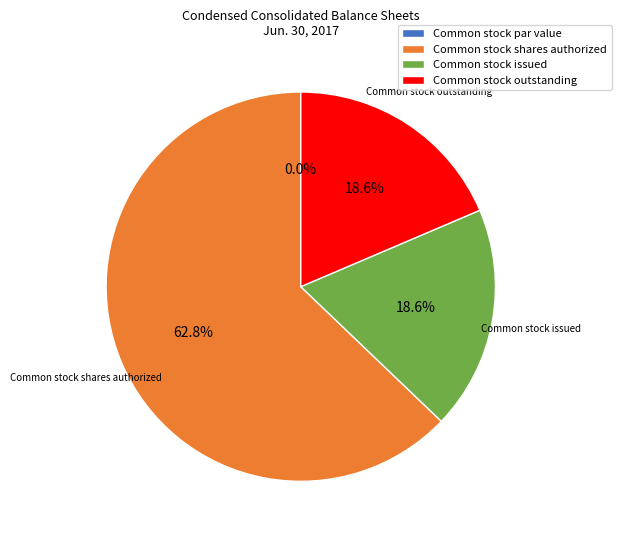

What is the change in value from Common stock shares authorized to Common stock issued?

-21130429.0